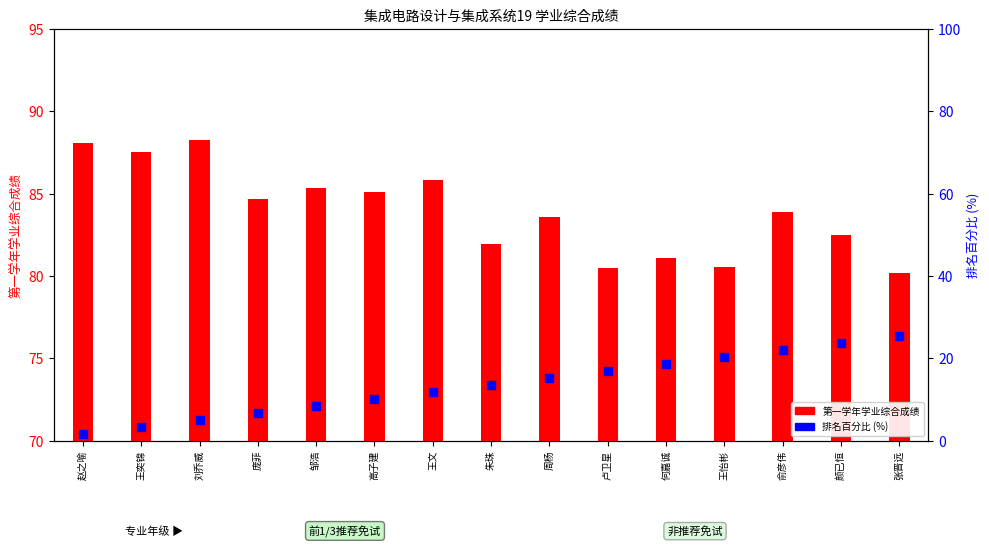

Which series contains the highest Y value?

第一学年学业综合成绩